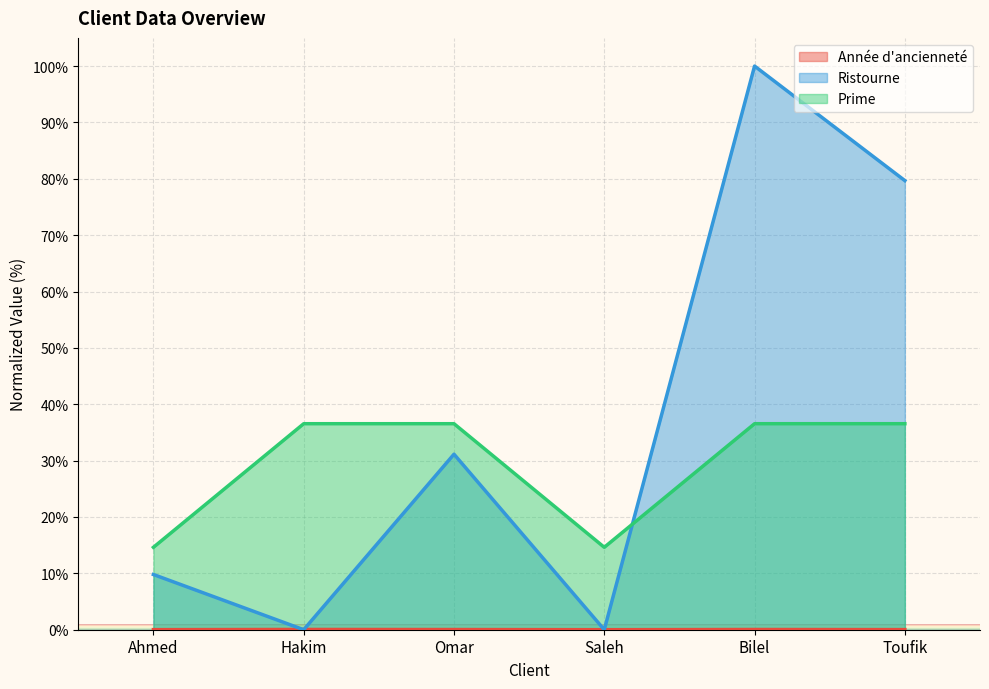

How many lines are shown in the chart?

3